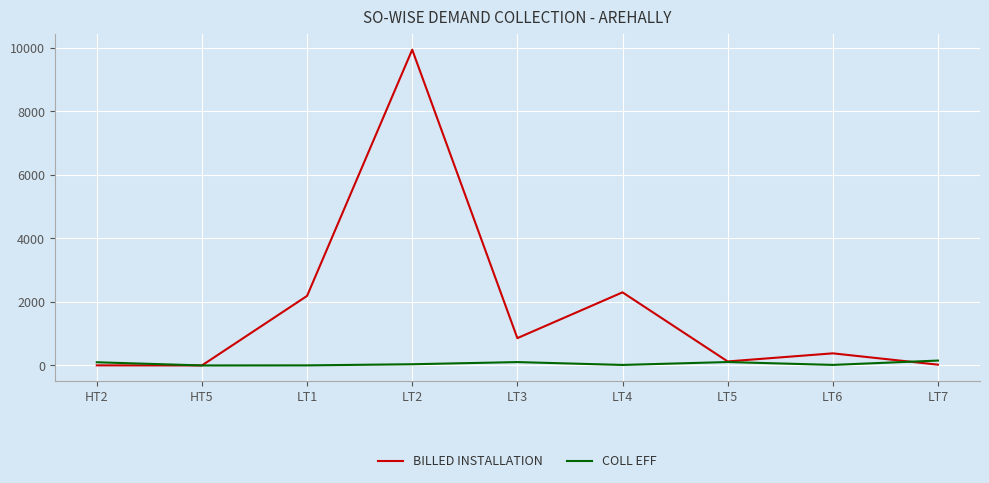

What are all the series names shown in the legend?

BILLED INSTALLATION, COLL EFF